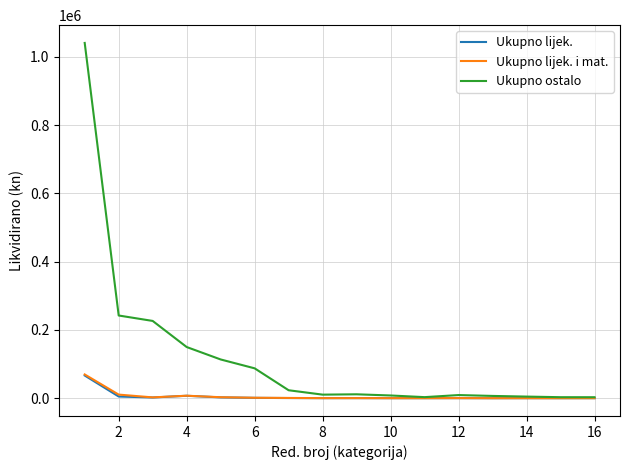

Which series has the widest spread of values?

Ukupno ostalo